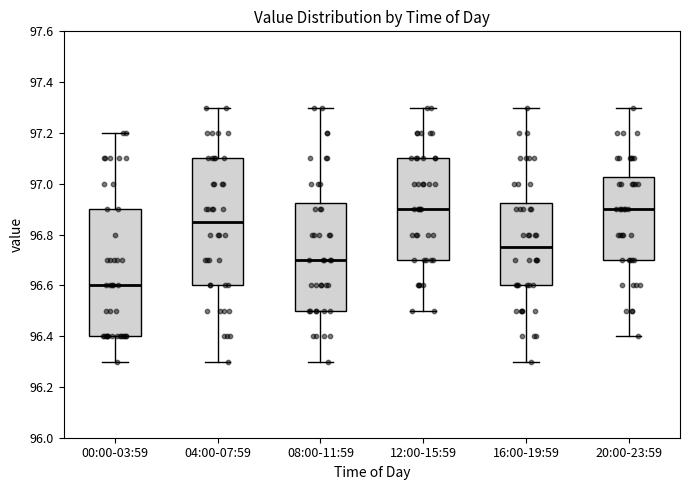

Reading left to right, transcribe this box plot: for each box, give where its median line is, the range the box spans, and where its two whiskers end, as read against the y-axis. The values are not printed on the chart, so give them approximately, as read against the axis.

00:00-03:59: median 96.60, box 96.40 to 96.90, whiskers 96.30 to 97.20
04:00-07:59: median 96.86, box 96.60 to 97.10, whiskers 96.30 to 97.30
08:00-11:59: median 96.70, box 96.50 to 96.92, whiskers 96.30 to 97.30
12:00-15:59: median 96.90, box 96.70 to 97.10, whiskers 96.50 to 97.30
16:00-19:59: median 96.76, box 96.60 to 96.92, whiskers 96.30 to 97.30
20:00-23:59: median 96.90, box 96.70 to 97.02, whiskers 96.40 to 97.30